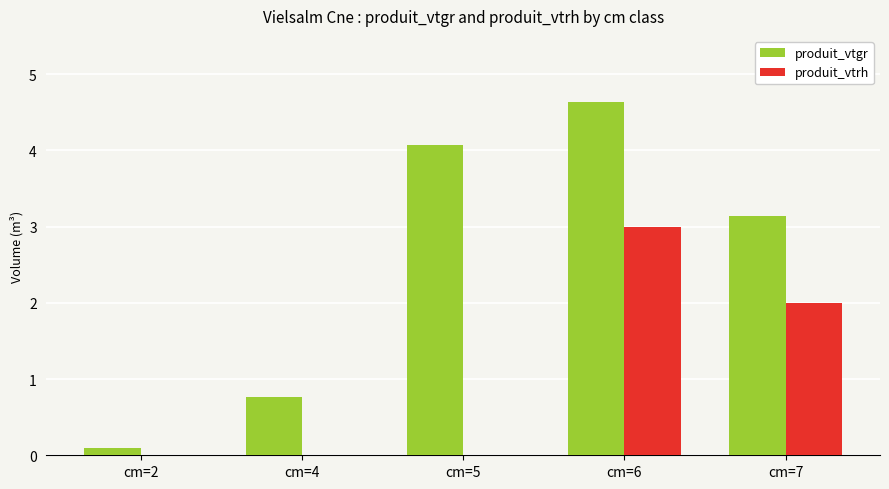

At which category is the sum across all series the highest?

cm=6